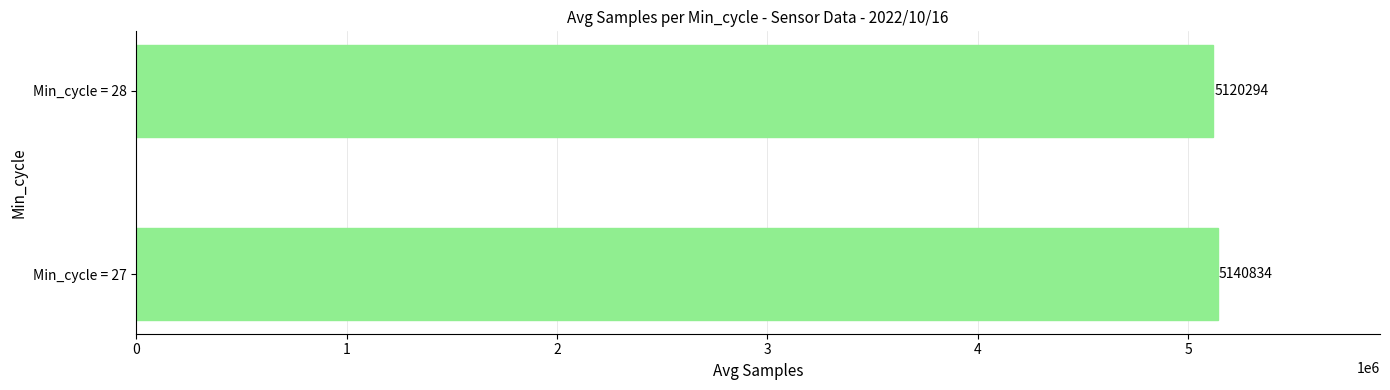

Is it true that the value at Min_cycle = 28 is 9058928?

False